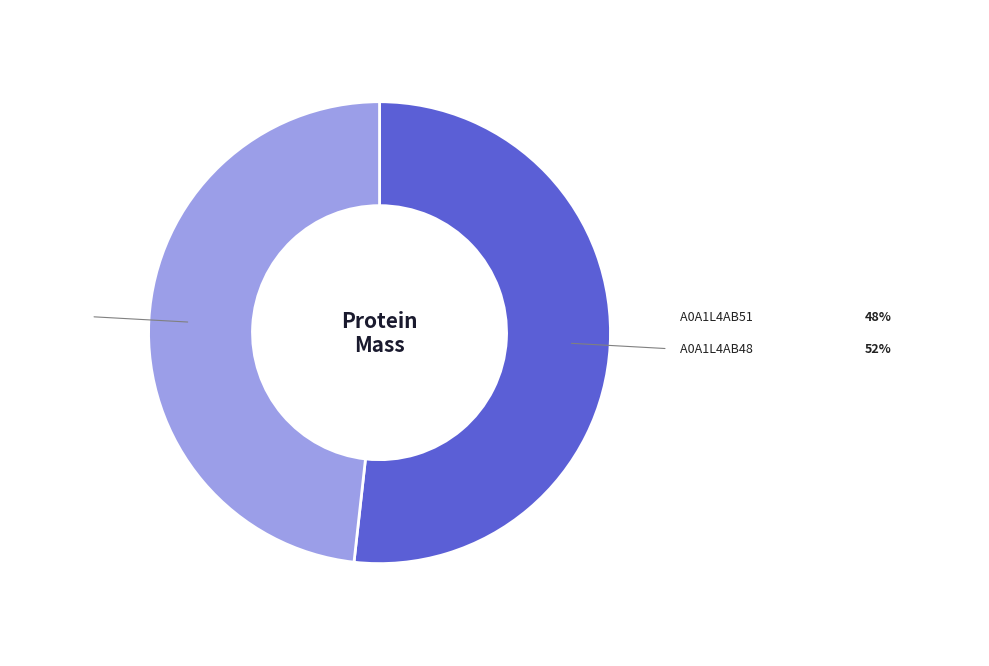

Is there any slice that represents more than half of the pie?

Yes